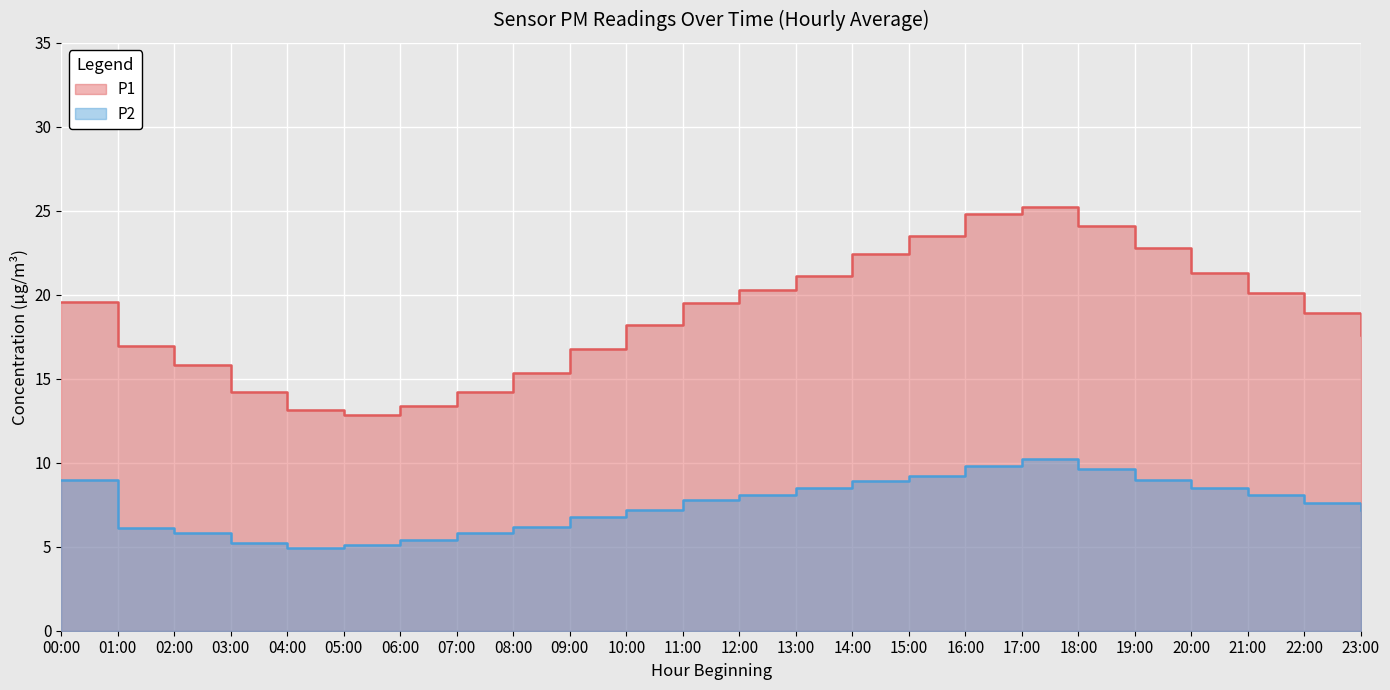

What is the label of the 2nd point from the right?

22:00